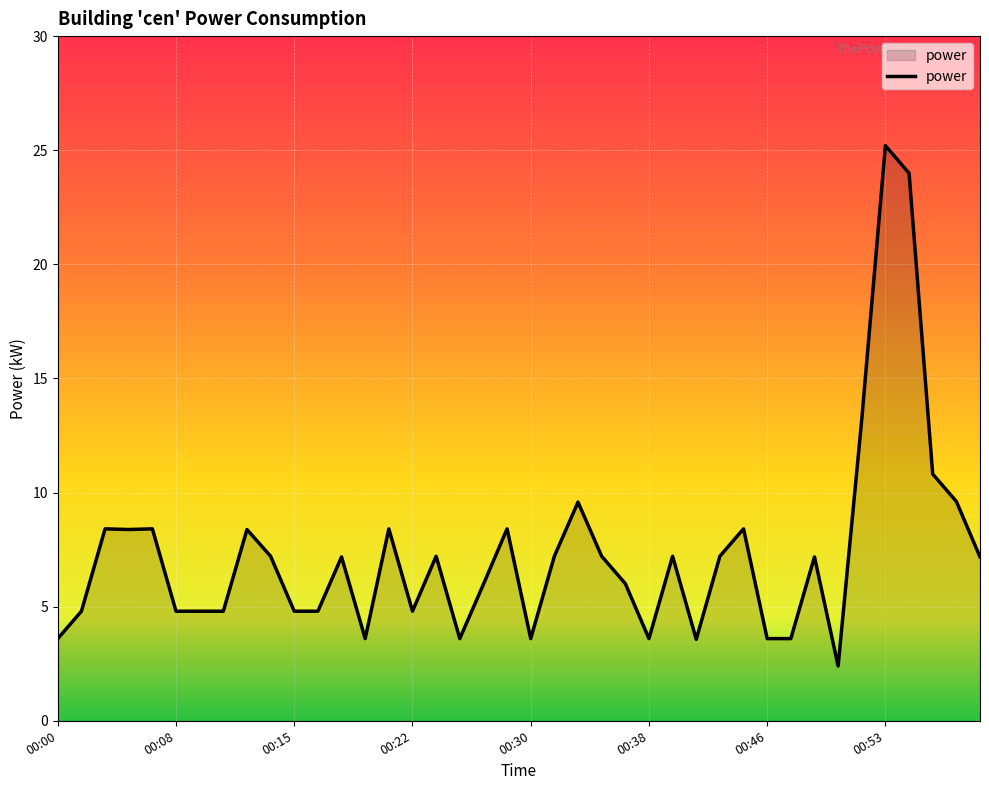

Does the chart display data point markers on the line(s)?

No